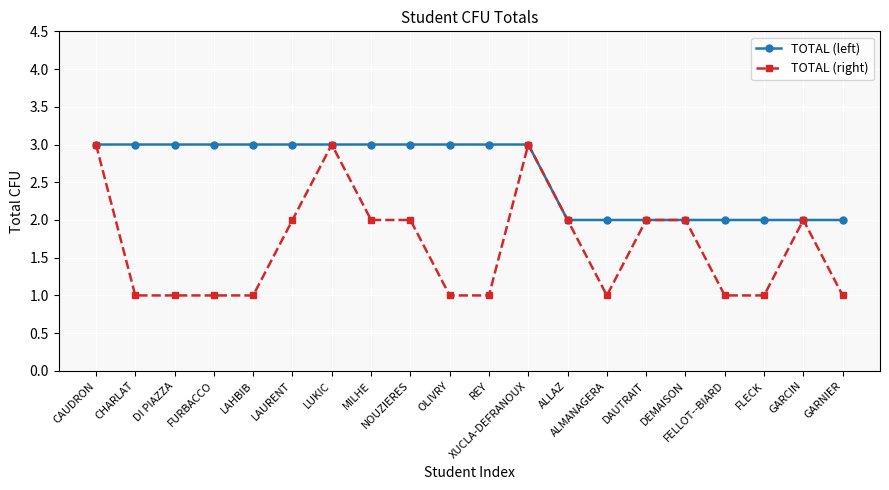

What is the label of the 11th point from the right?

OLIVRY